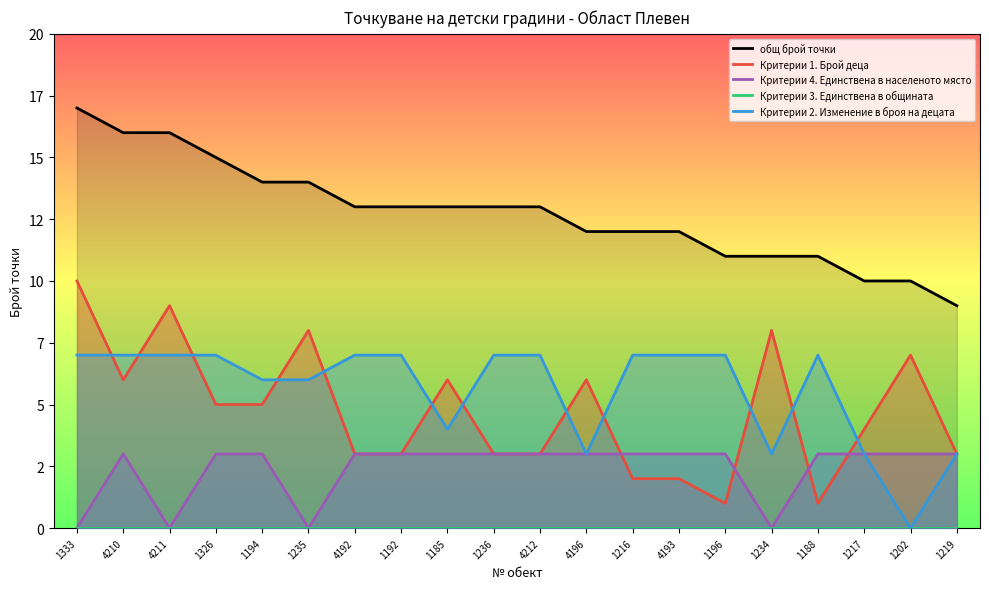

What is the total value across all series at 1196?

22